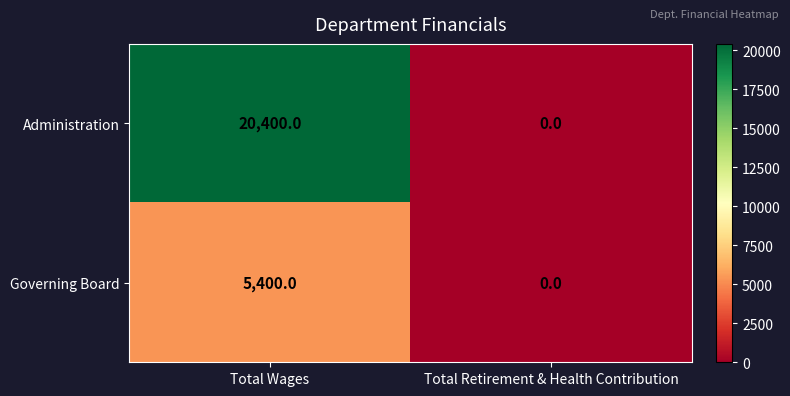

Which series has the largest range (max minus min)?

Administration